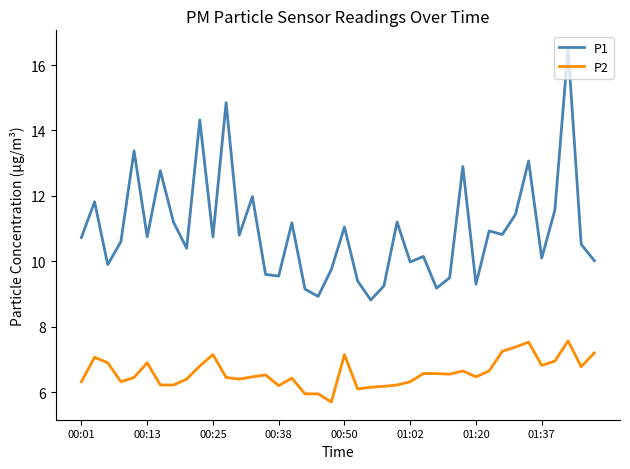

What is the highest value of the P1 series?

16.5